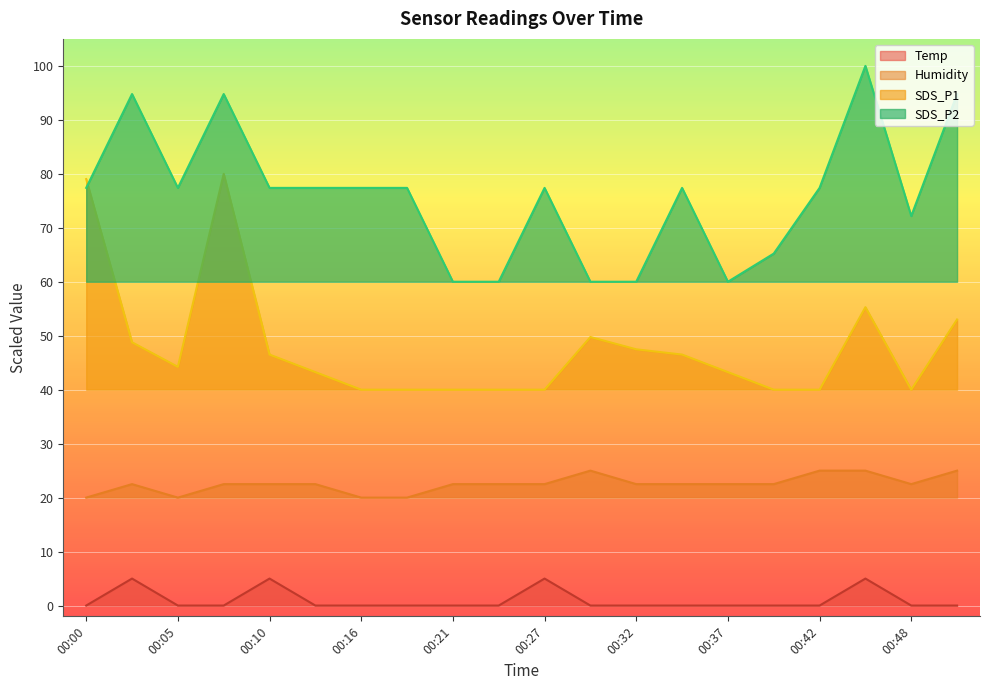

True or false: SDS_P1 has a value of 13.8 at 00:19.

False